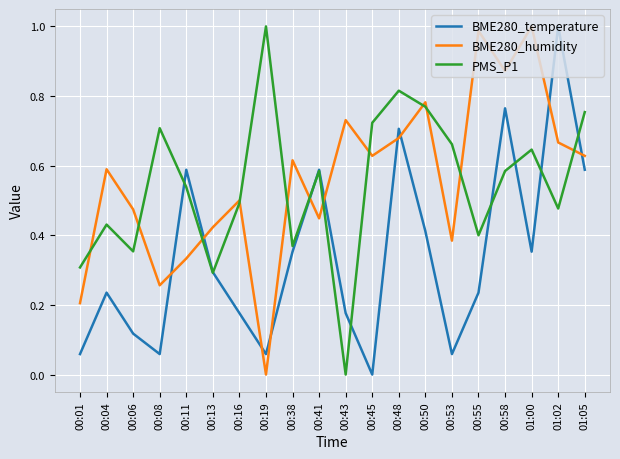

At which label is BME280_temperature closest to 0?

00:45